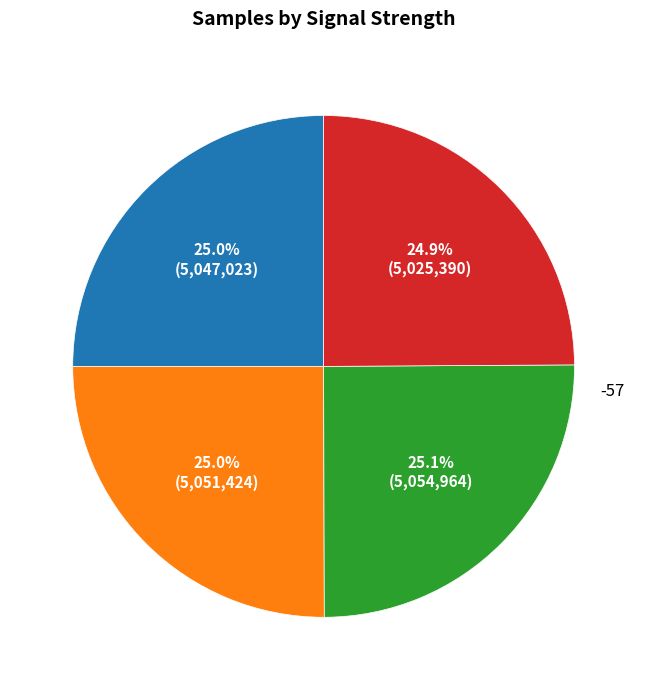

Is there any slice that represents more than half of the pie?

No